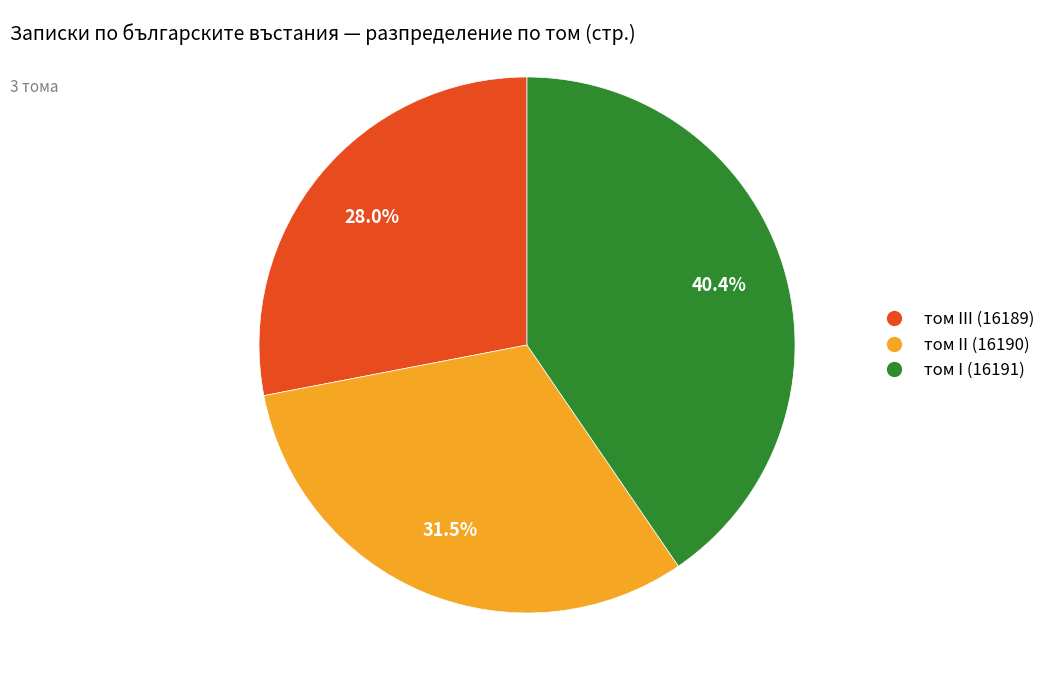

Does том I (16191) account for over 50% of the chart?

No